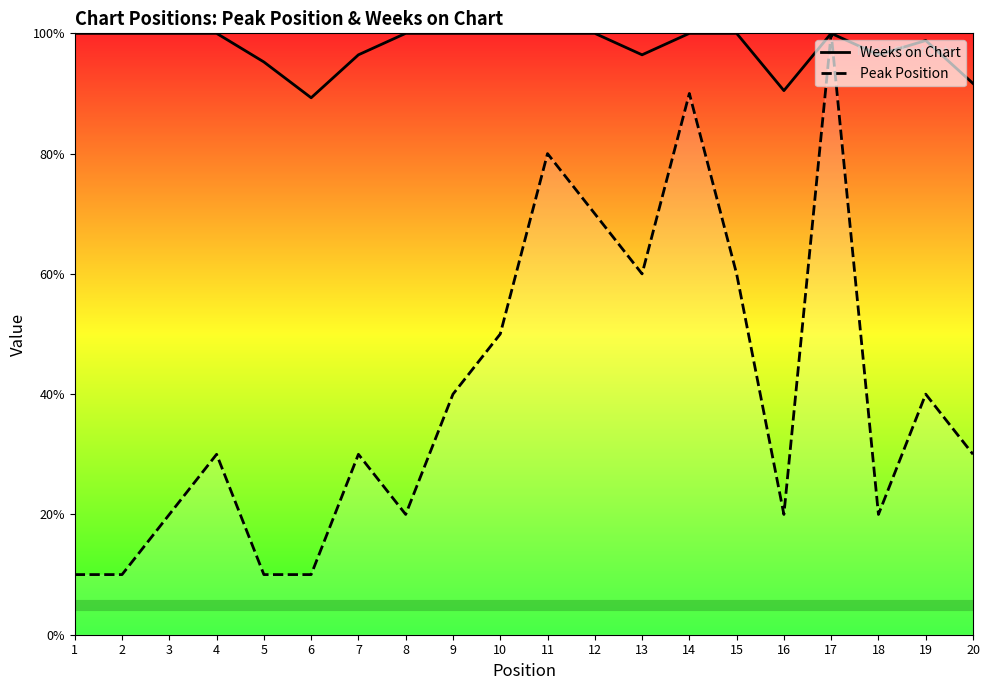

Where is the first local minimum for Weeks on Chart?

6